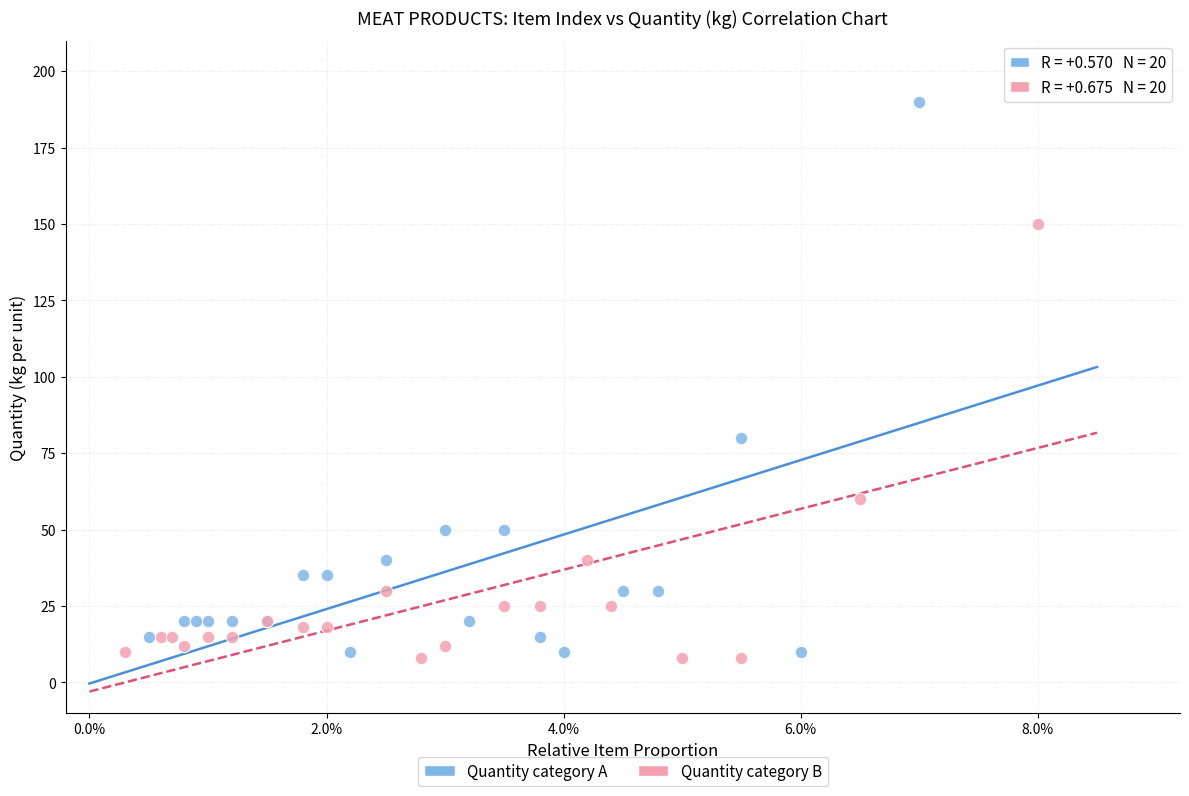

Which series contains the lowest Y value?

Quantity category B